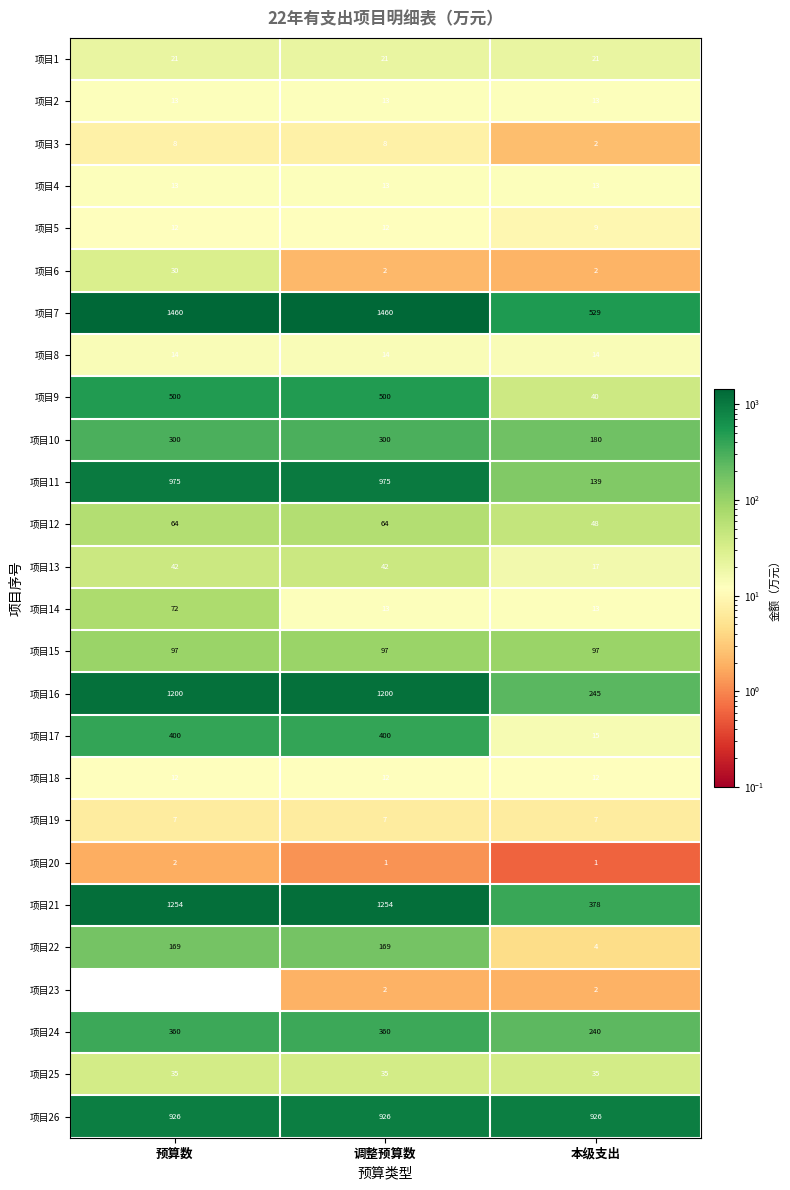

Which series has the widest spread of values?

项目16